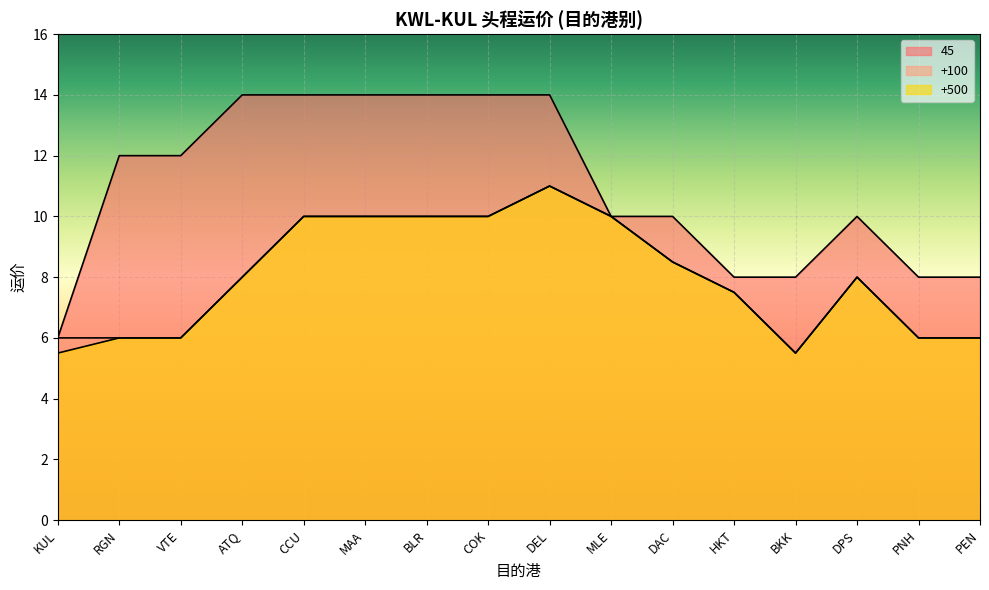

What is the label of the 1st point from the right?

PEN